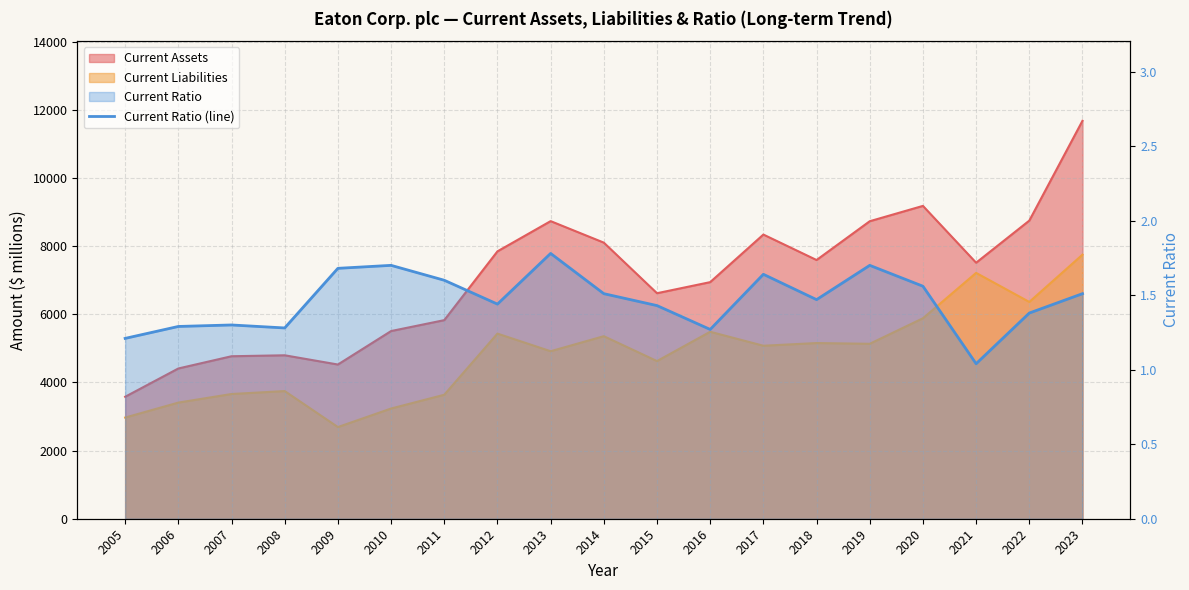

Is it true that the value at 2005 is 0.3?

False